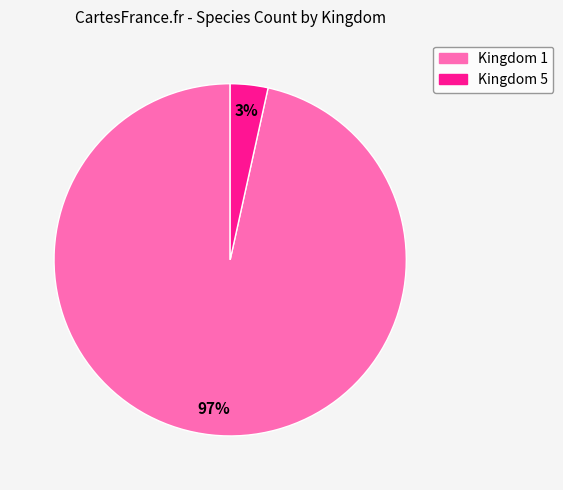

Does any single category account for the majority?

Yes